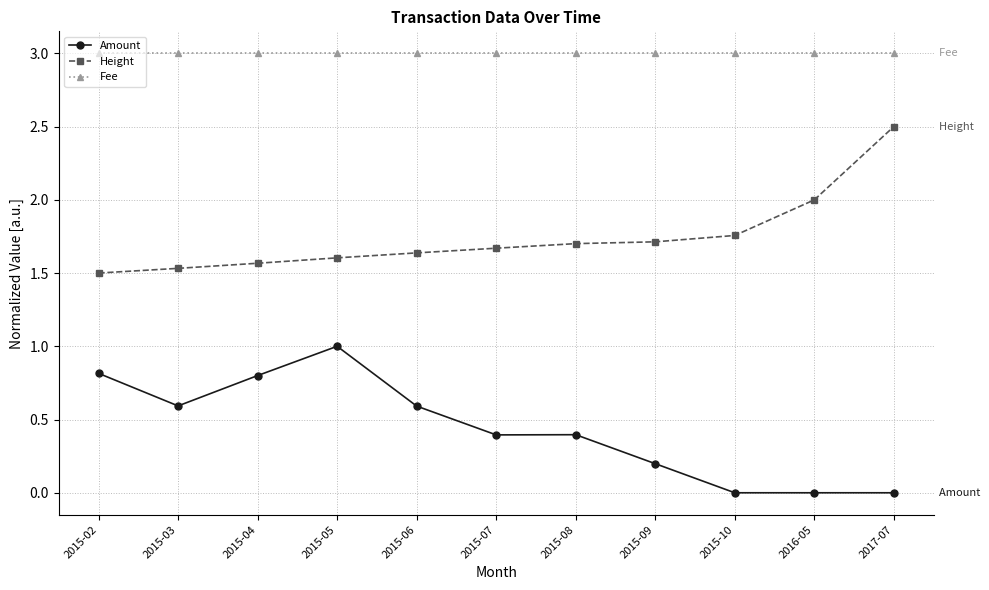

Rank the series by their average value, from highest to lowest.

Fee, Height, Amount